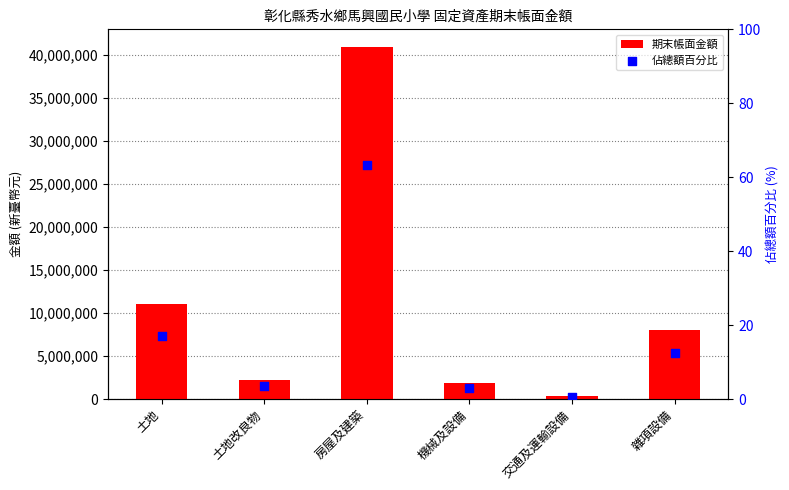

Which series reaches the minimum Y coordinate?

佔總額百分比